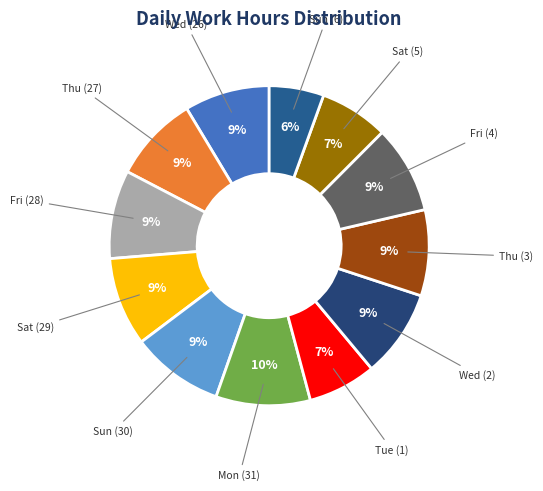

Rank the categories by value from lowest to highest.

Sun (6), Tue (1), Sat (5), Wed (26), Thu (3), Thu (27), Wed (2), Fri (4), Fri (28), Sat (29), Sun (30), Mon (31)